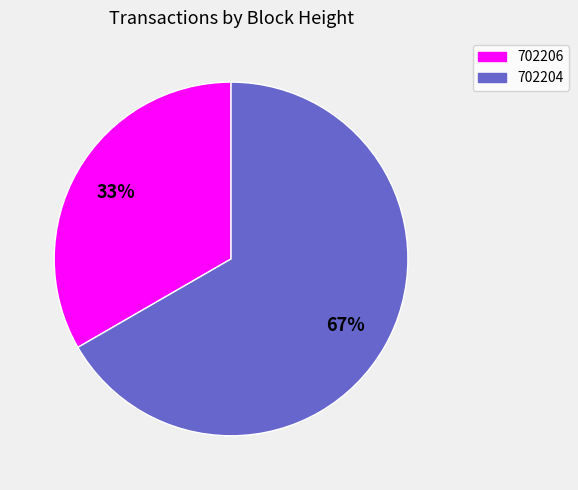

Does any single category account for the majority?

Yes